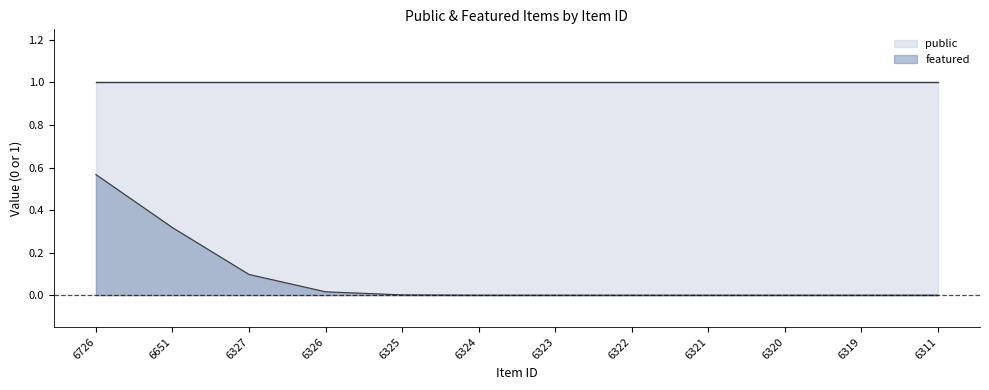

At which label does public reach its peak?

6726